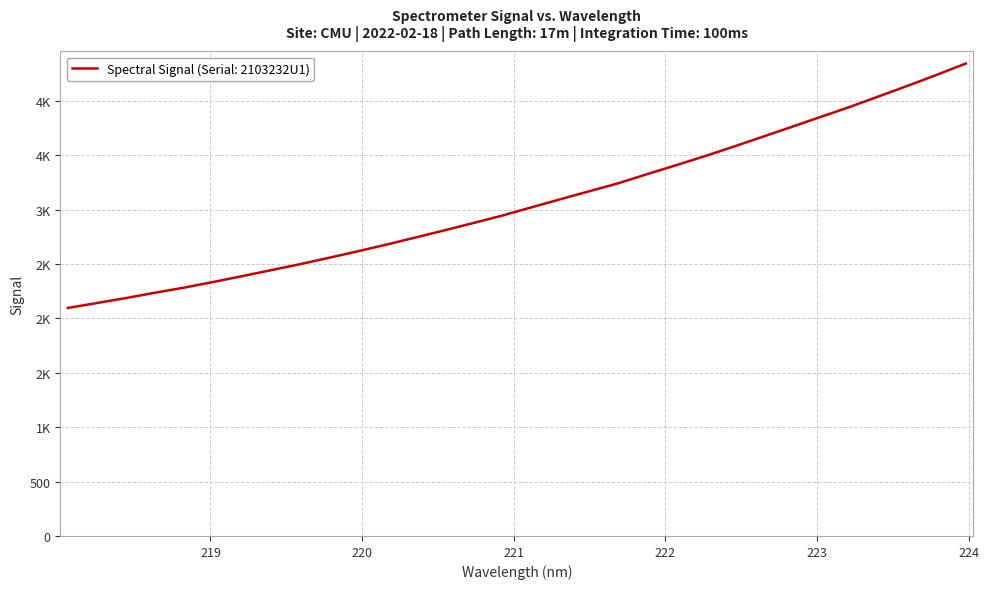

Is this an area chart (filled region under the line)?

No